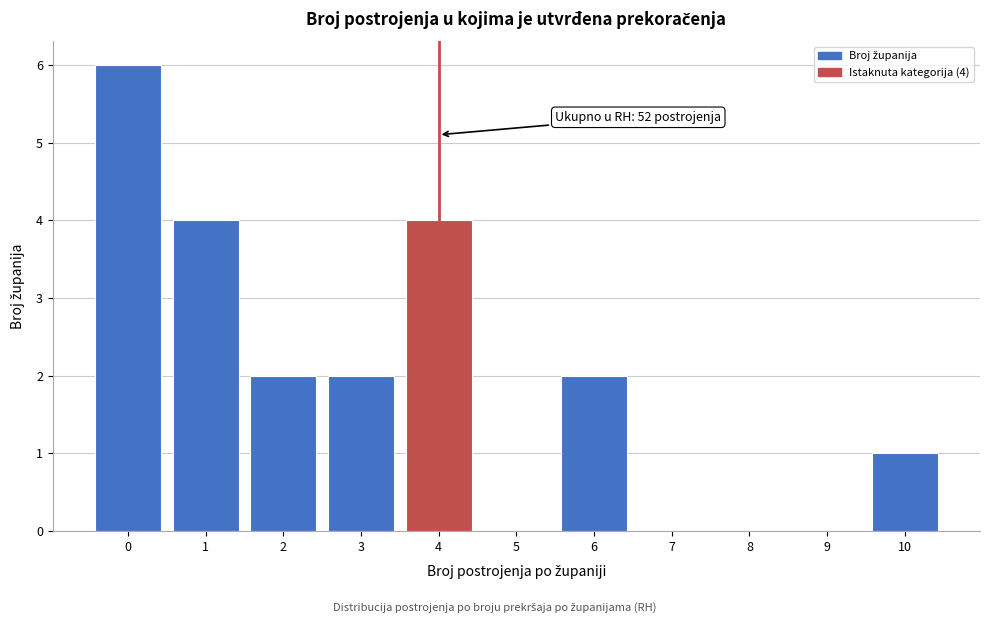

Reading left to right, list all the values displayed in this chart.

0=6	1=4	2=2	3=2	4=4	5=0	6=2	7=0	8=0	9=0	10=1